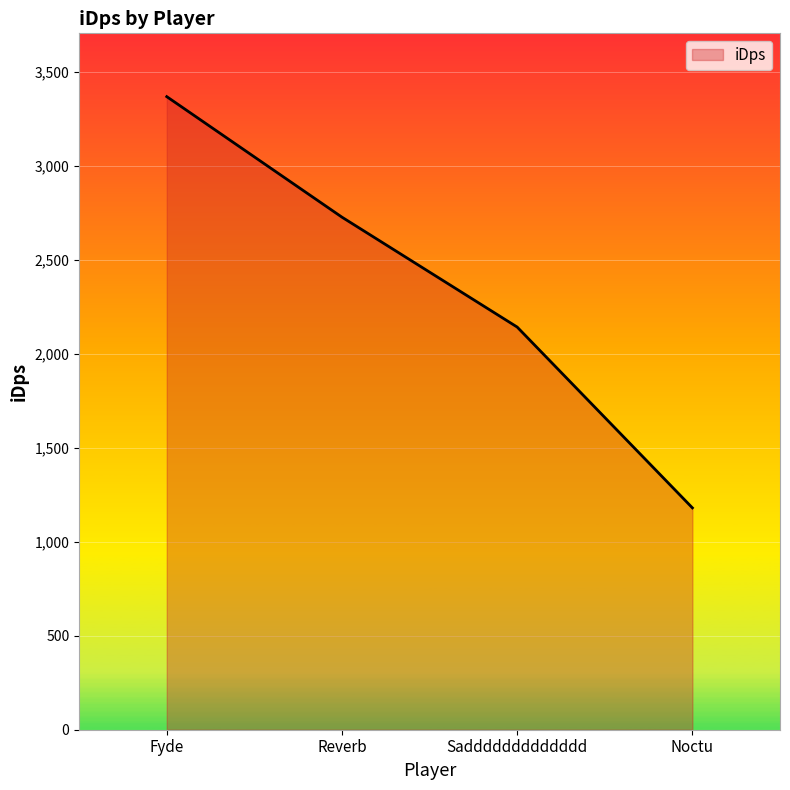

What is the difference between the maximum and second lowest values?

1225.9